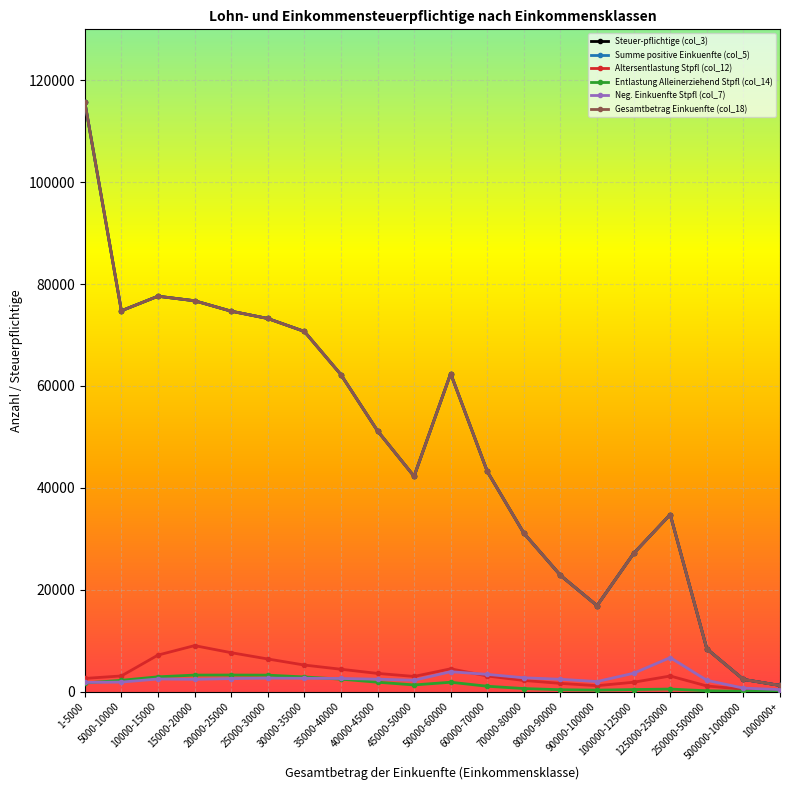

Is this an area chart (filled region under the line)?

No